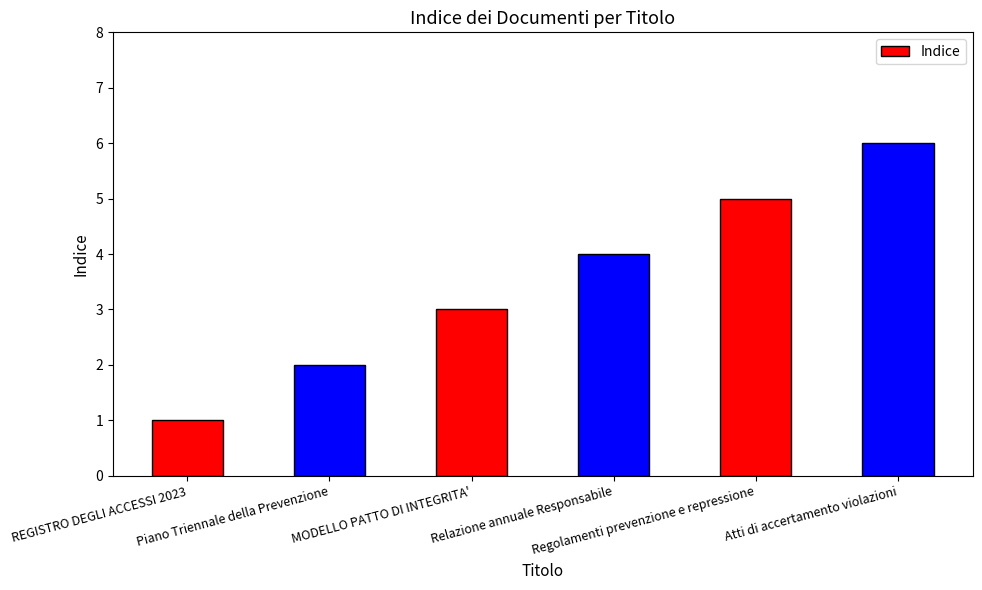

What is the label of the 5th bar from the left?

Regolamenti prevenzione e repressione